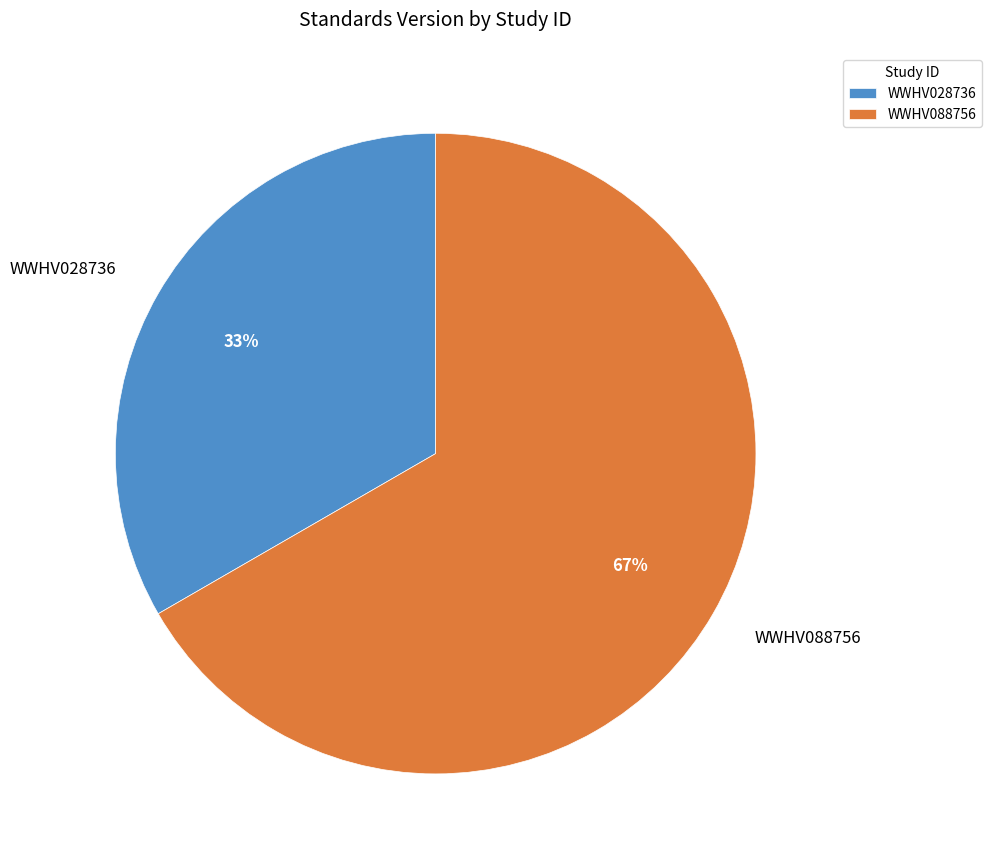

The WWHV028736 slice represents 23% of the pie. True or false?

False